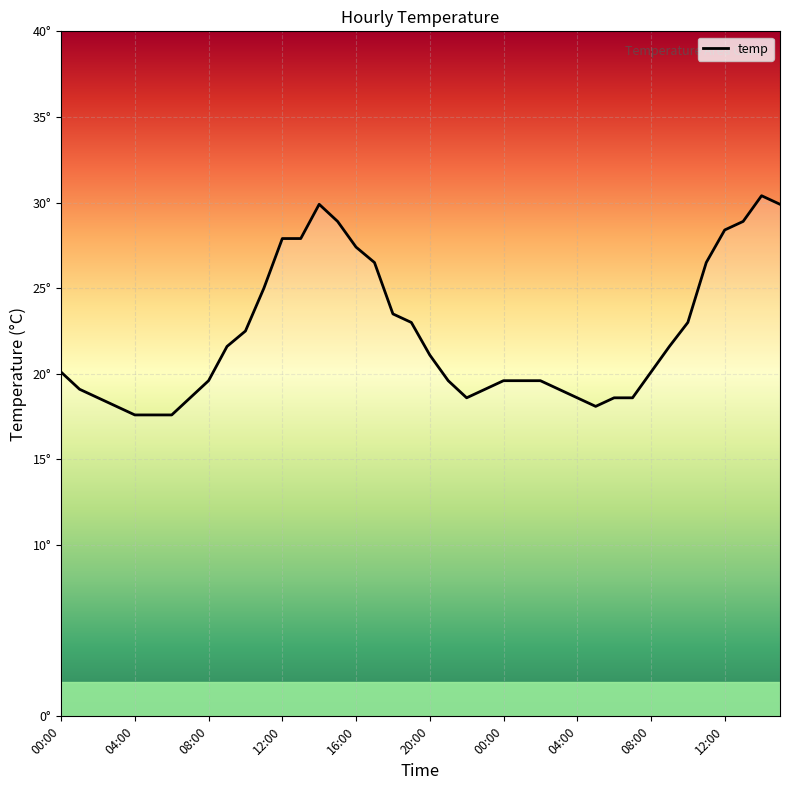

List the labels in order of value, smallest first.

04:00, 05:00, 06:00, 03:00, 05:00, 02:00, 07:00, 22:00, 04:00, 06:00, 07:00, 01:00, 23:00, 03:00, 08:00, 21:00, 00:00, 01:00, 02:00, 00:00, 08:00, 20:00, 09:00, 09:00, 10:00, 19:00, 10:00, 18:00, 11:00, 17:00, 11:00, 16:00, 12:00, 13:00, 12:00, 15:00, 13:00, 14:00, 15:00, 14:00